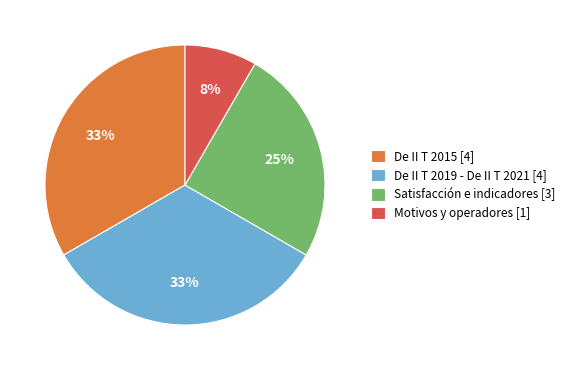

How many segments does this pie chart have?

4